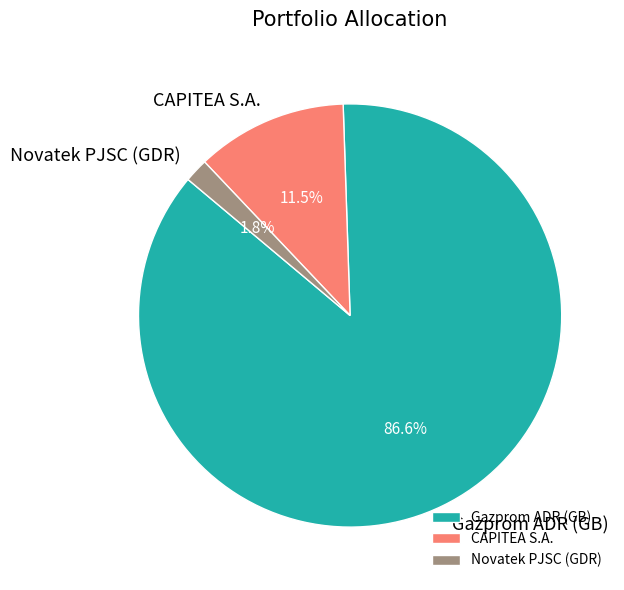

Which category has the biggest portion of the pie?

Gazprom ADR (GB)